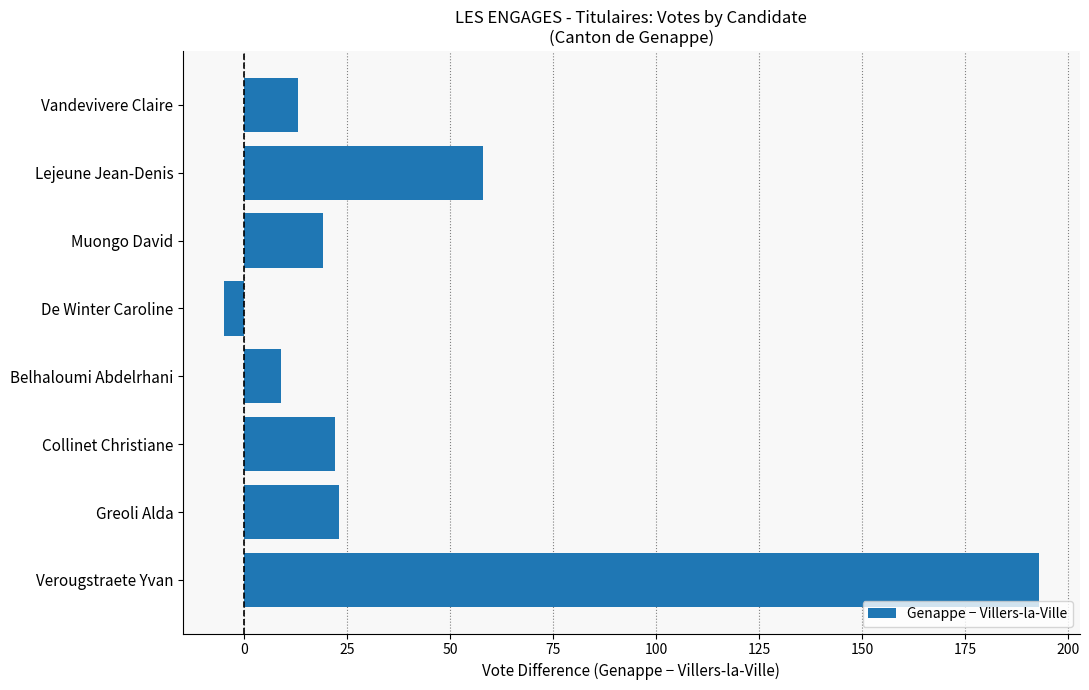

Reading bottom to top, list all the values displayed in this chart.

193	23	22	9	-5	19	58	13